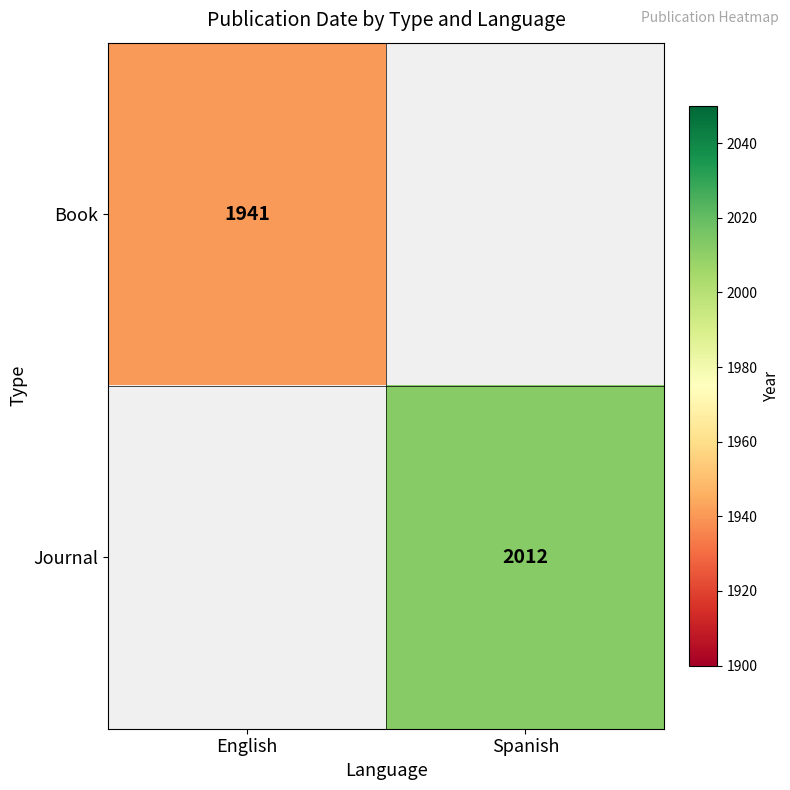

How many series are shown in this chart?

2